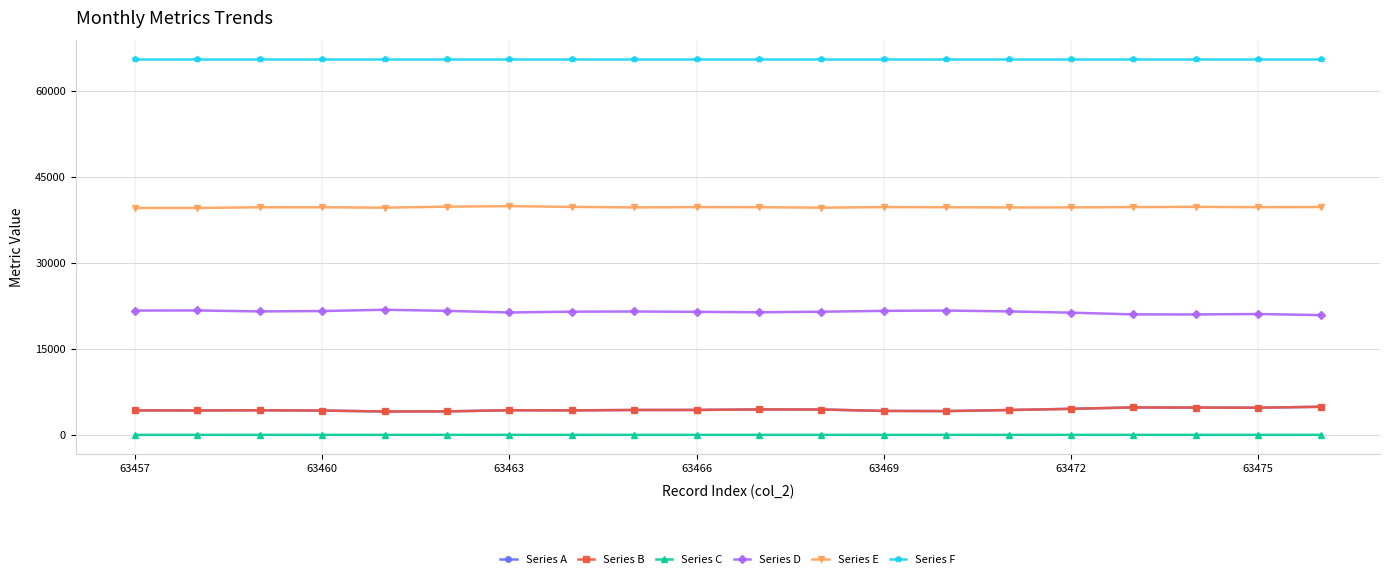

Which series has the largest total across all categories?

Series F